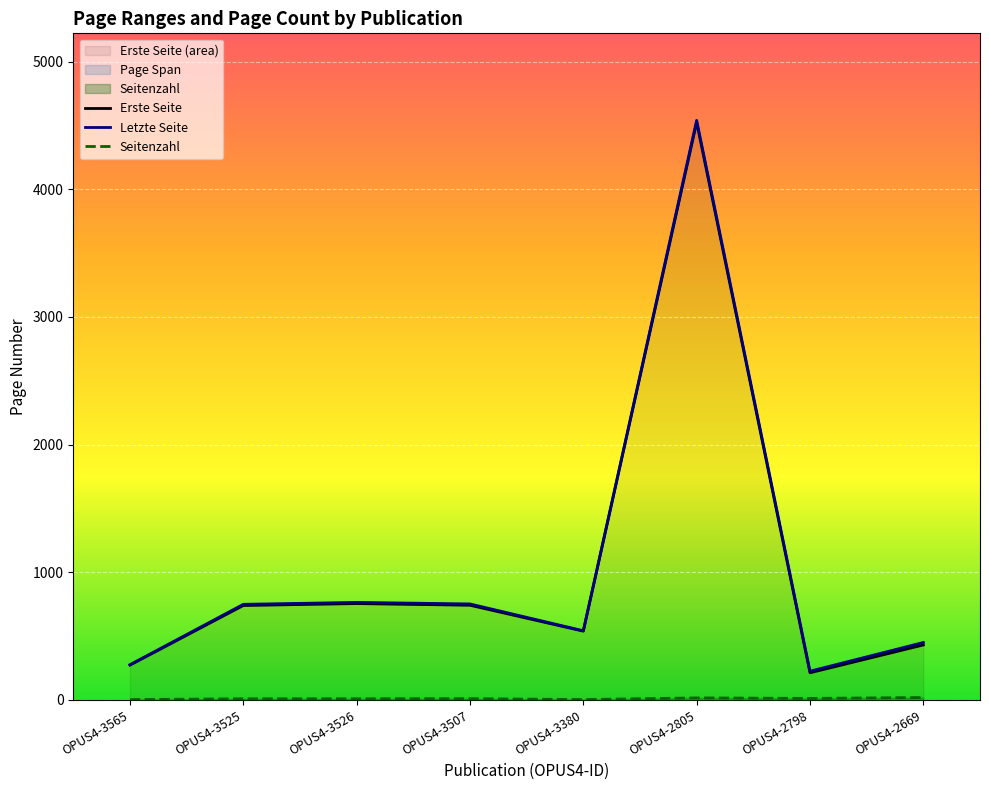

What is the value of the Seitenzahl point at the 2nd from the left?

9